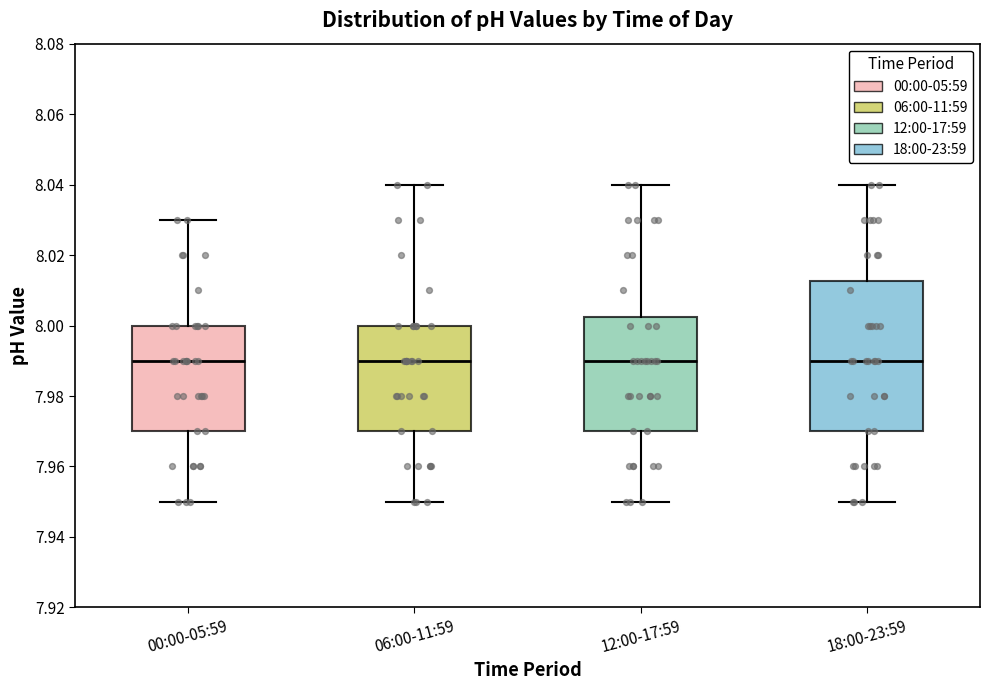

Reading left to right, read every box against the y-axis: the position of its median line, the range the box covers, and the ends of its whiskers. The values are not printed on the chart, so give them approximately, as read against the axis.

00:00-05:59: median 7.990, box 7.970 to 8.000, whiskers 7.950 to 8.030
06:00-11:59: median 7.990, box 7.970 to 8.000, whiskers 7.950 to 8.040
12:00-17:59: median 7.990, box 7.970 to 8.002, whiskers 7.950 to 8.040
18:00-23:59: median 7.990, box 7.970 to 8.012, whiskers 7.950 to 8.040